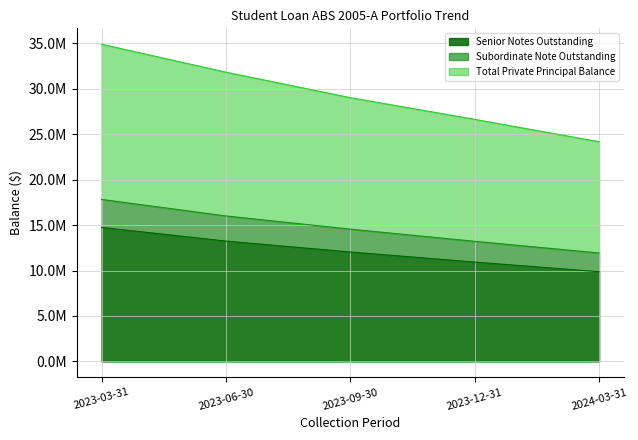

What is the label of the 3rd point from the right?

2023-09-30